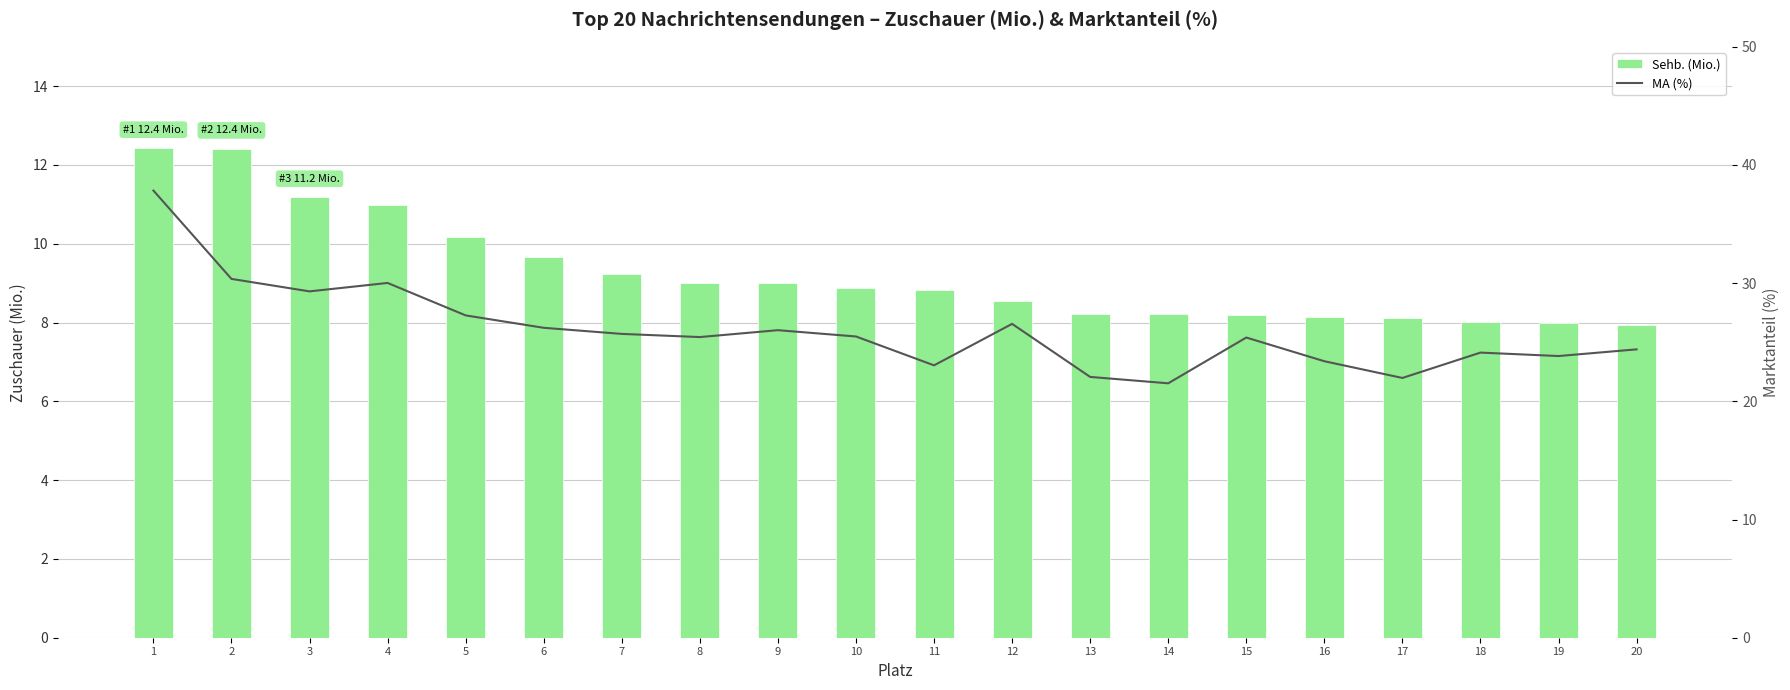

Reading left to right, what are all the values shown in this chart?

Sehb. (Mio.): 12.4	12.4	11.2	11.0	10.2	9.7	9.2	9.0	9.0	8.9	8.8	8.6	8.2	8.2	8.2	8.2	8.1	8.0	8.0	7.9
MA (%): 37.8	30.4	29.3	30.0	27.3	26.2	25.7	25.4	26.0	25.5	23.0	26.6	22.1	21.5	25.4	23.4	22.0	24.1	23.8	24.4